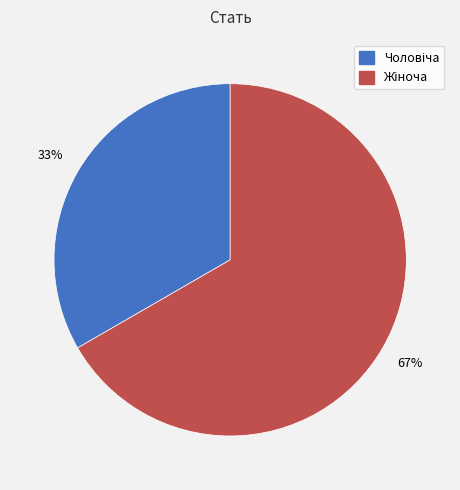

Does any single category account for the majority?

Yes